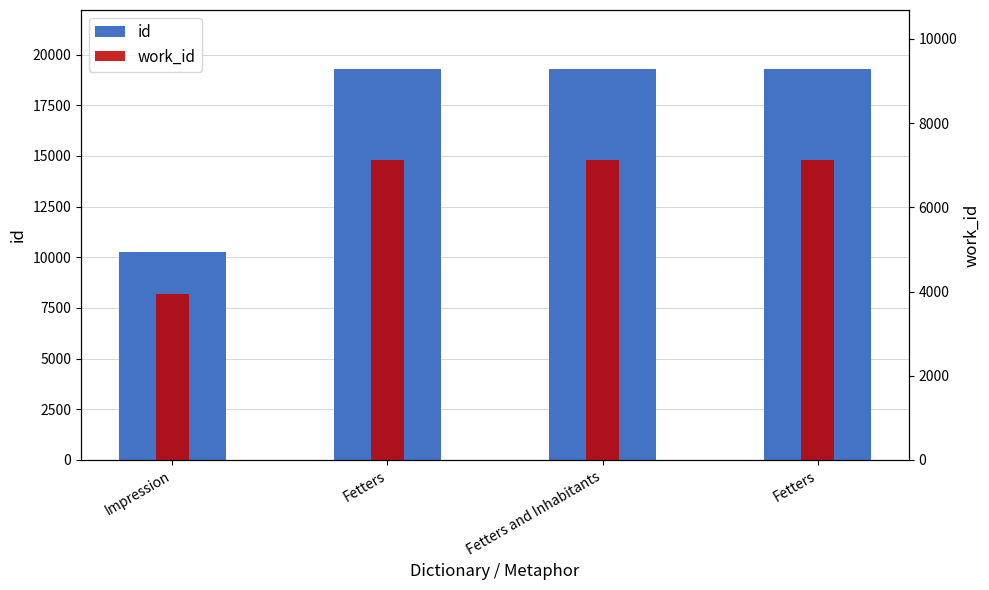

What is the label of the 4th bar from the right?

Impression